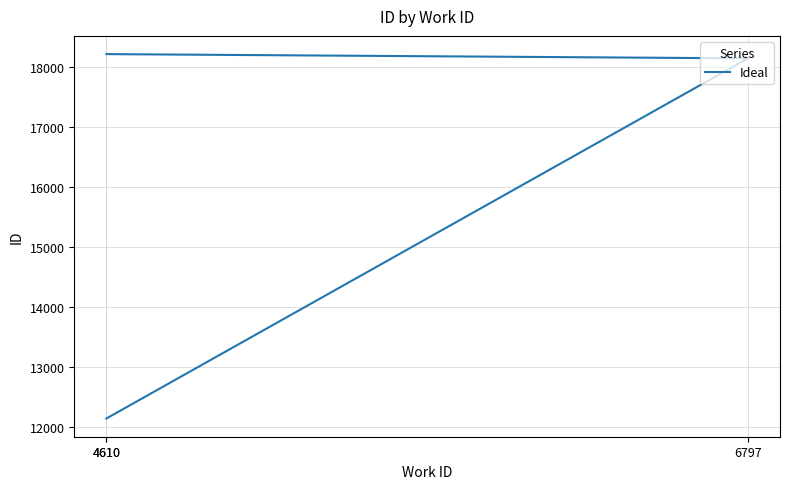

Read the value at 4610, to the nearest 10.

18220